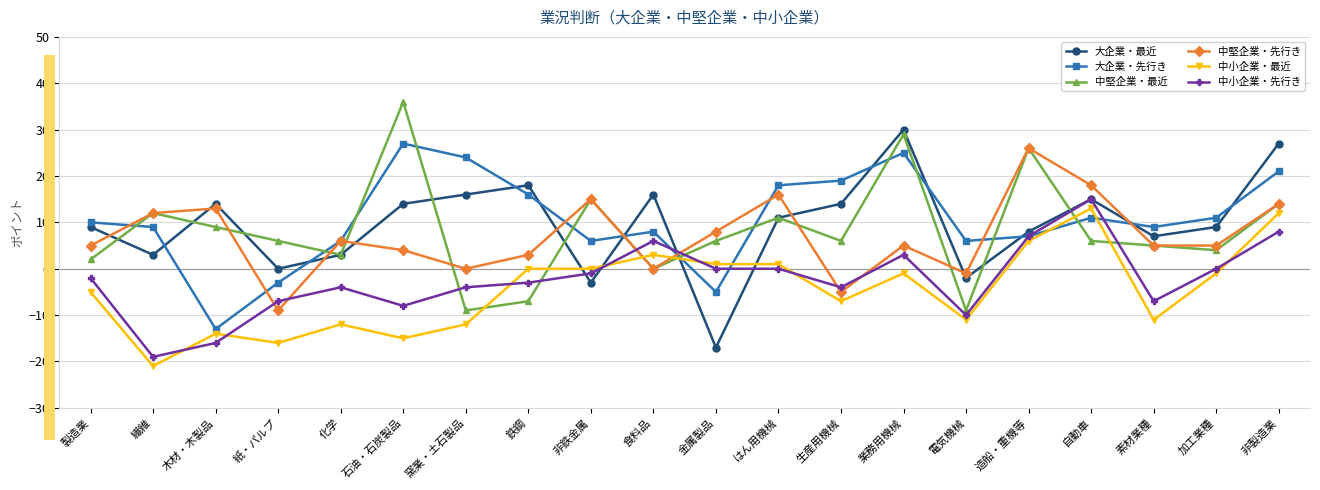

Is it true that 中堅企業・最近 equals 3 at 化学?

True